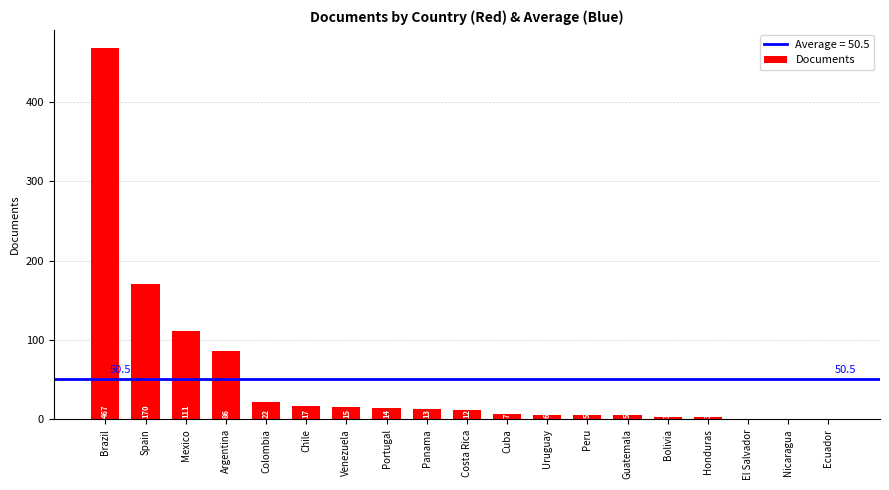

Where is the data nearest to the value 234?

Spain